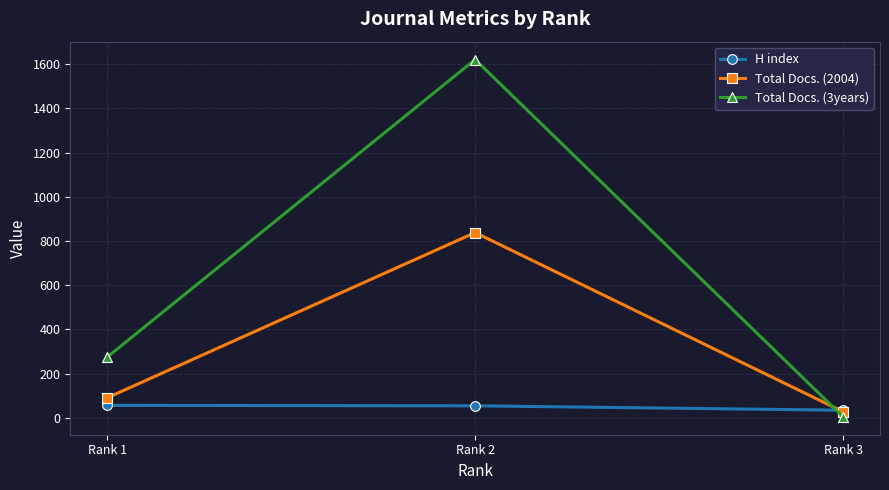

At which category is the sum across all series the highest?

Rank 2